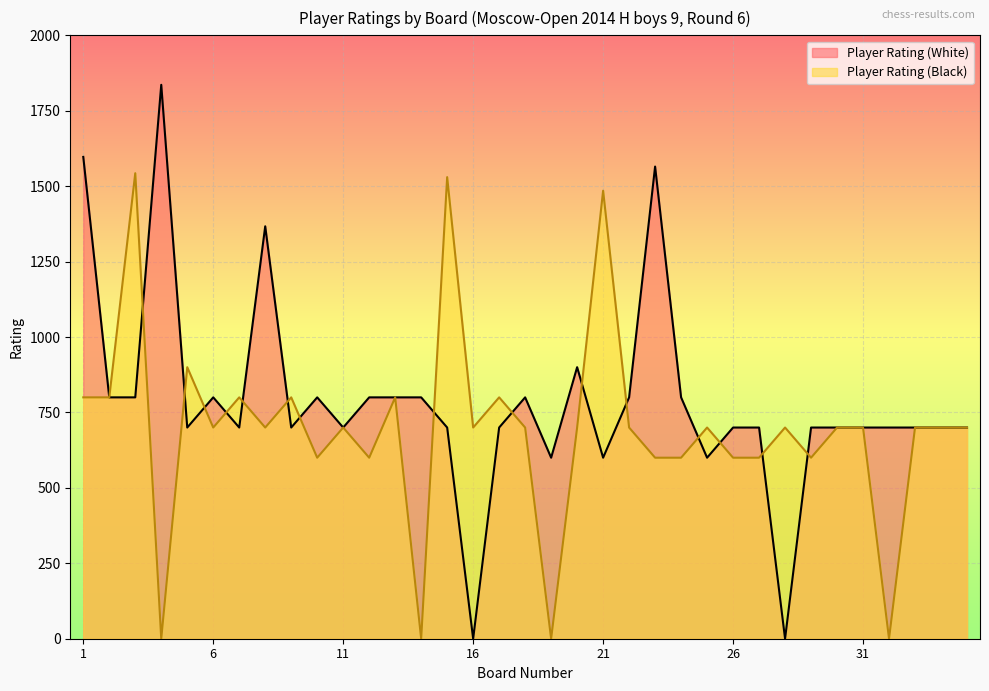

Reading right to left, extract all data points from this chart.

Player Rating (White): 700	700	700	700	700	700	700	0	700	700	600	800	1565	800	600	900	600	800	700	0	700	800	800	800	700	800	700	1367	700	800	700	1836	800	800	1597
Player Rating (Black): 700	700	700	0	700	700	600	700	600	600	700	600	600	700	1485	700	0	700	800	700	1530	0	800	600	700	600	800	700	800	700	900	0	1543	800	800